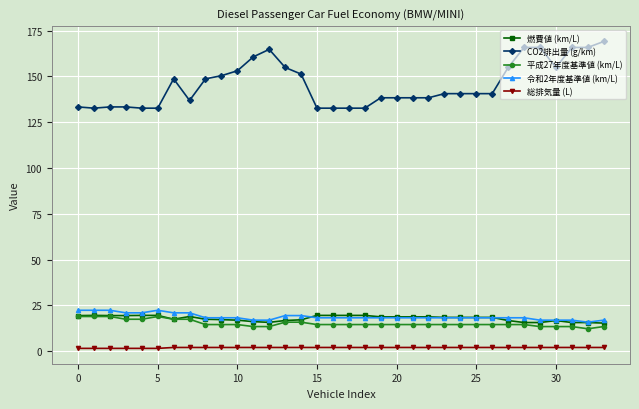

True or false: 令和2年度基準値 (km/L) and CO2排出量 (g/km) cross at least once.

False